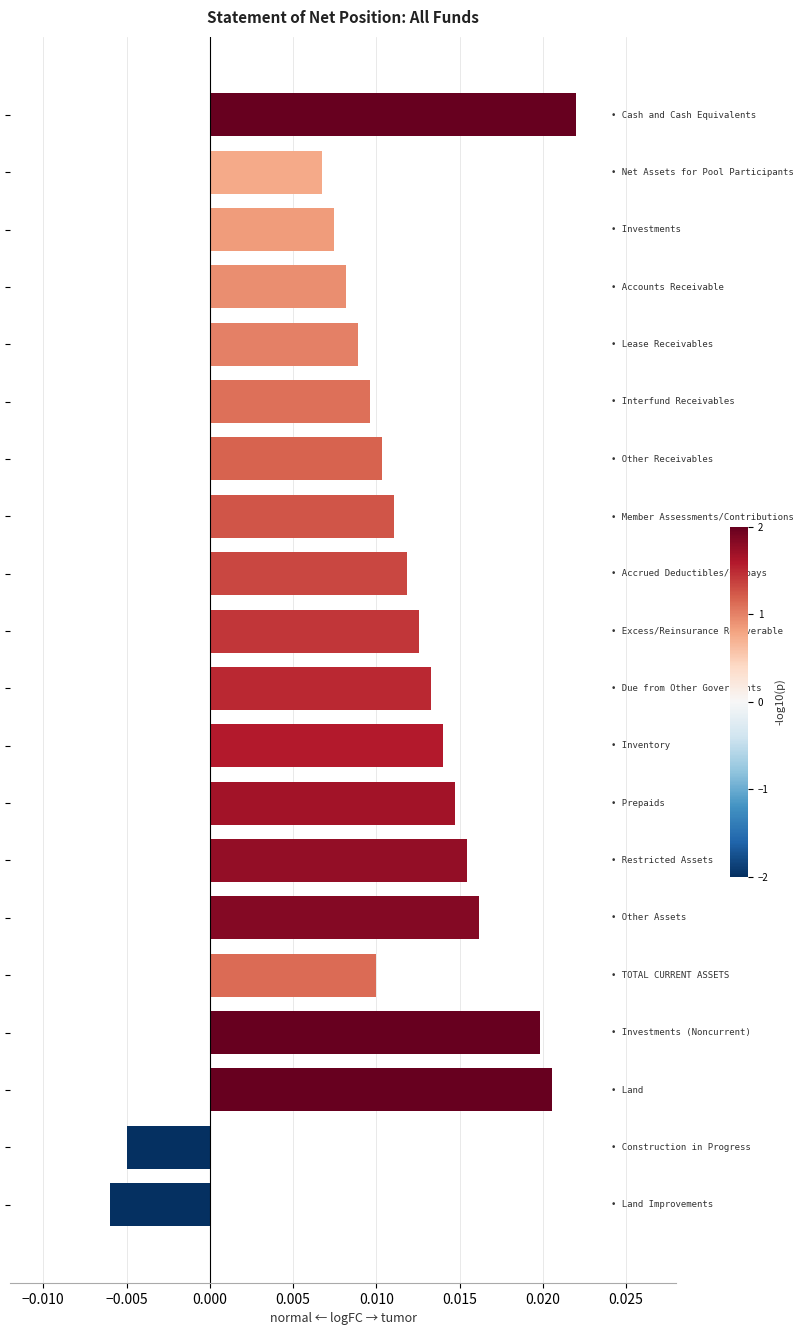

What is the sum of all values?

0.2